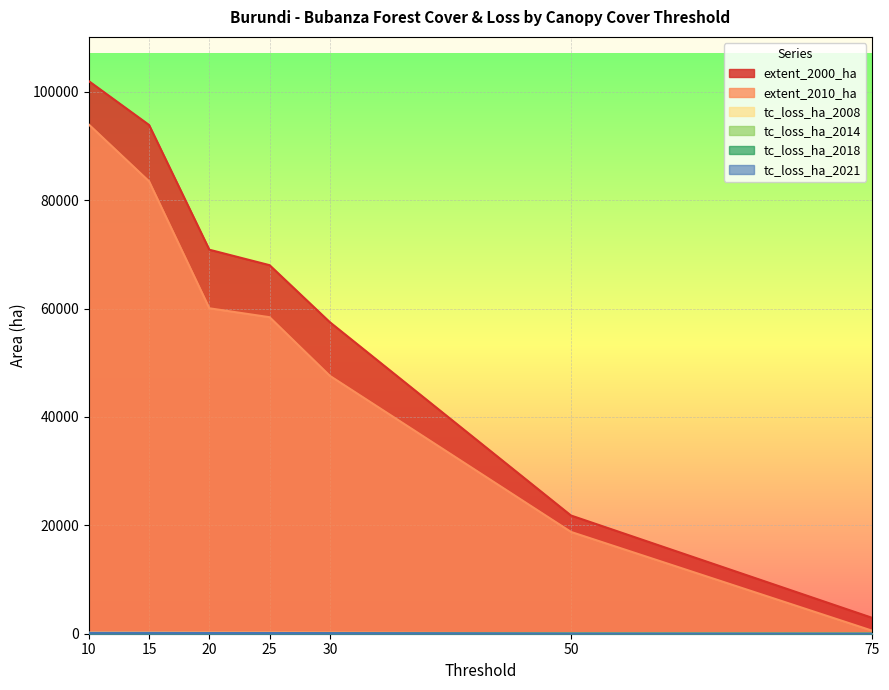

How many lines are shown in the chart?

6